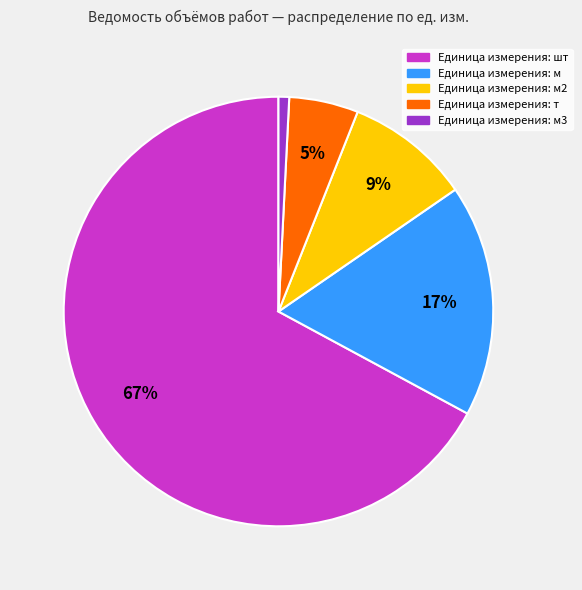

Is there any slice that represents more than half of the pie?

Yes